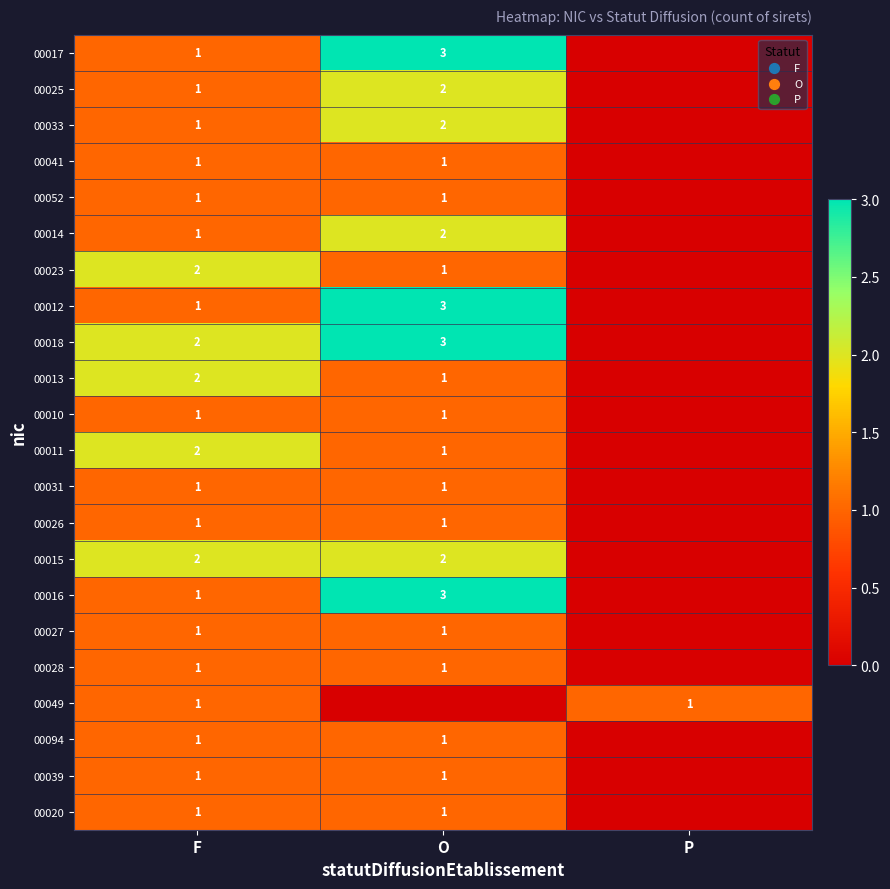

True or false: 00023 has a value of 0 at O.

False